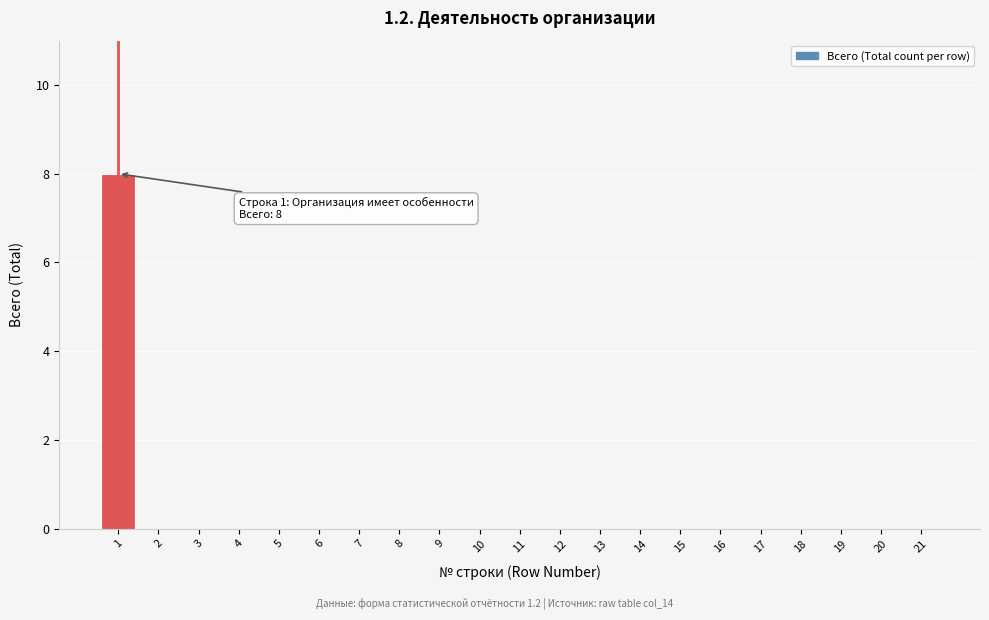

Reading right to left, what are all the values shown in this chart?

21=0	20=0	19=0	18=0	17=0	16=0	15=0	14=0	13=0	12=0	11=0	10=0	9=0	8=0	7=0	6=0	5=0	4=0	3=0	2=0	1=8